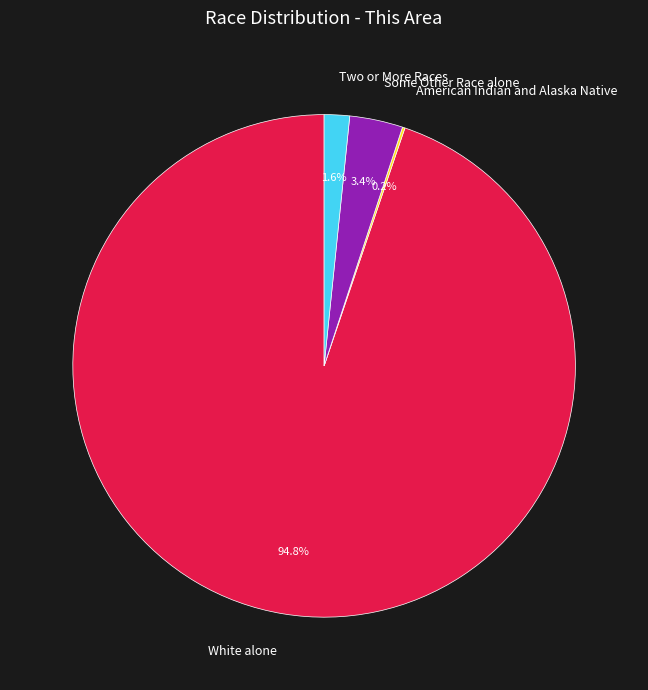

What percentage do White alone and Some Other Race alone together represent?

98.2%